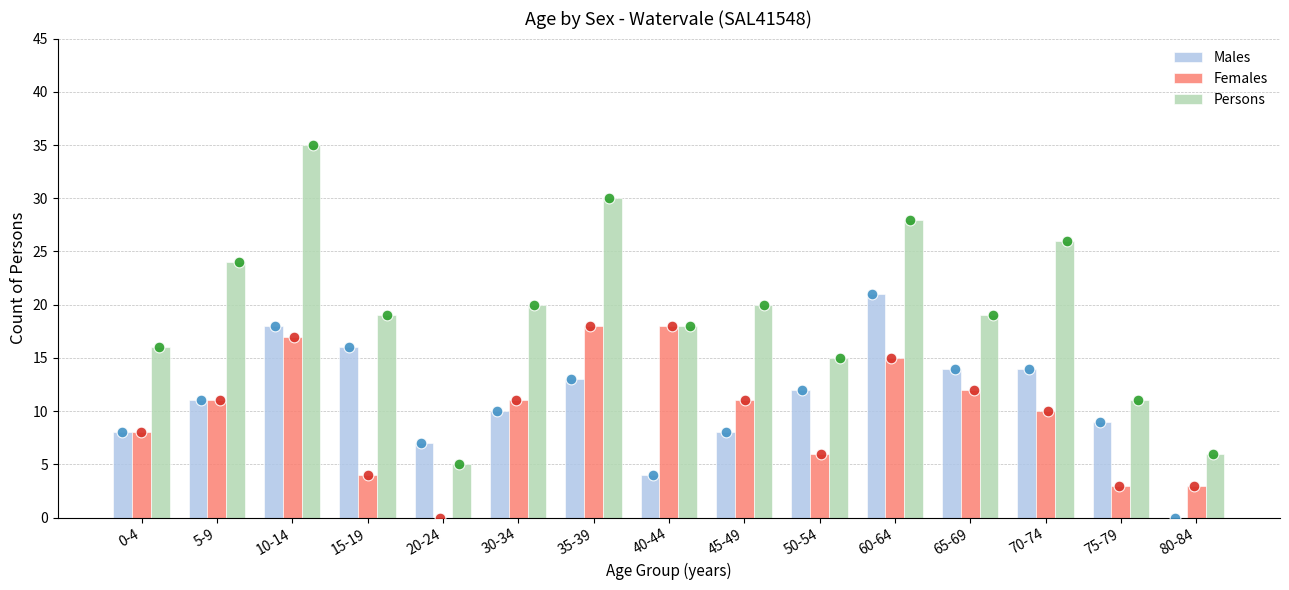

What are all the series names shown in the legend?

Males, Females, Persons